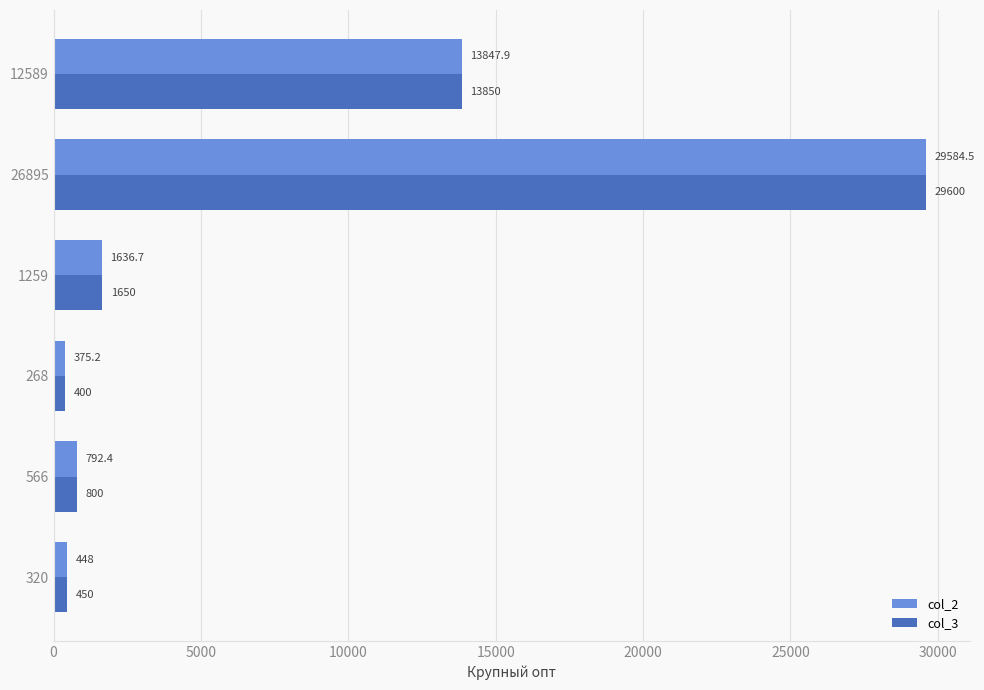

Which series has the largest range (max minus min)?

col_2